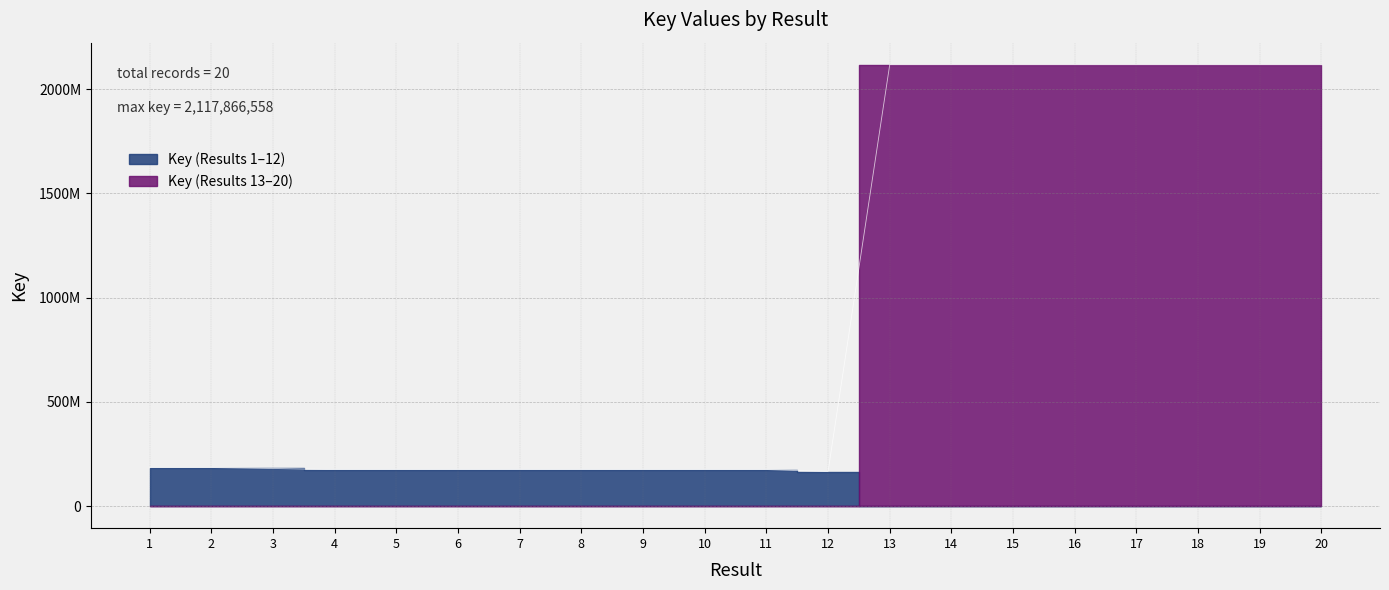

List the labels in order of value, smallest first.

12, 8, 6, 10, 5, 7, 9, 4, 11, 3, 2, 1, 19, 15, 17, 16, 20, 18, 14, 13